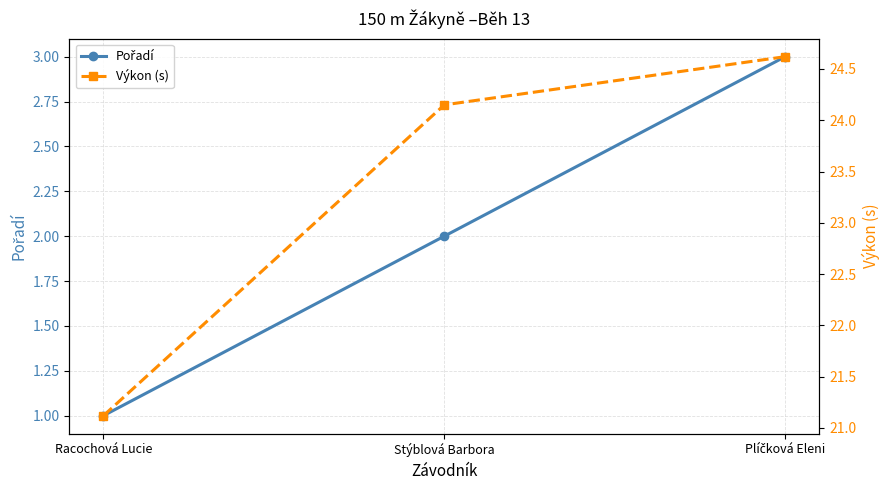

Read the Pořadí value at Stýblová Barbora.

2.0